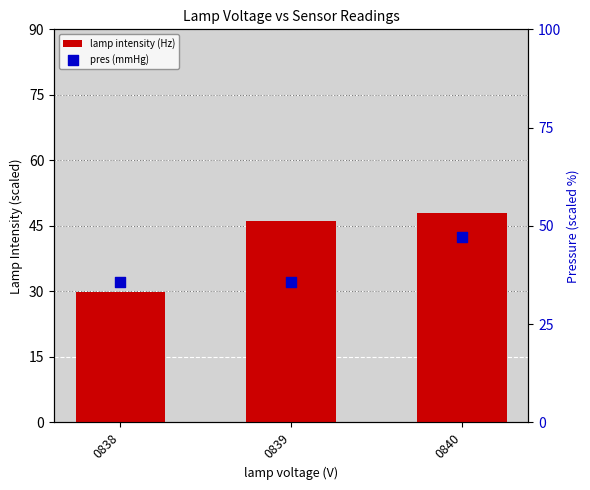

What are all the series names shown in the legend?

lamp intensity (Hz), pres (mmHg)